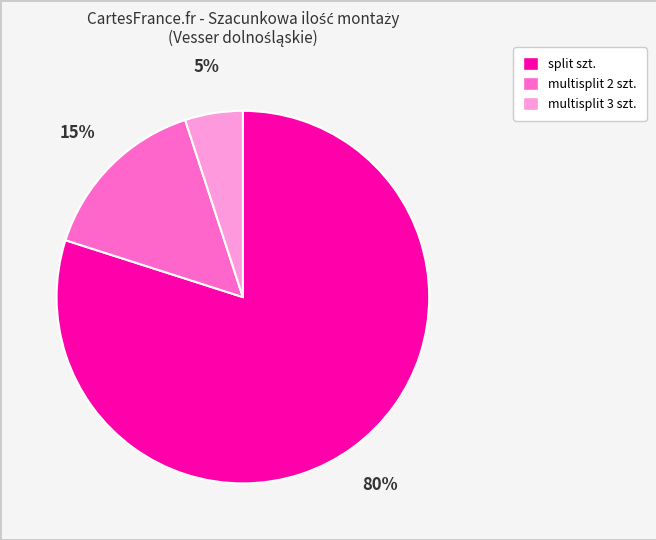

To the nearest percent, what is the average slice percentage?

33%